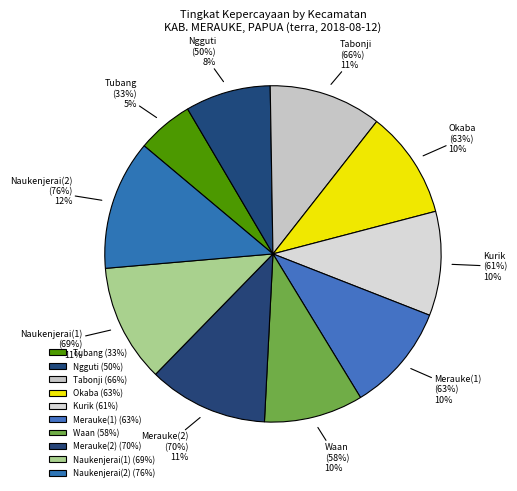

To the nearest percent, what portion does Naukenjerai(1) represent?

11%